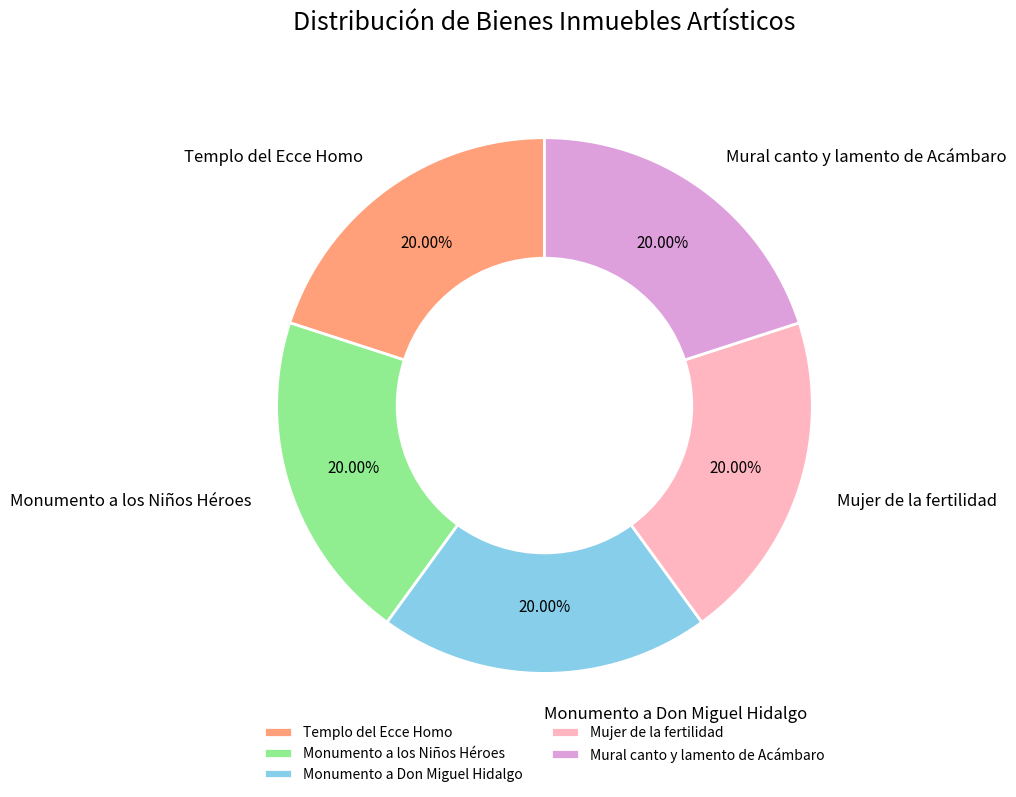

Approximately how many times larger is the value at Monumento a los Niños Héroes compared to Mural canto y lamento de Acámbaro?

1.0